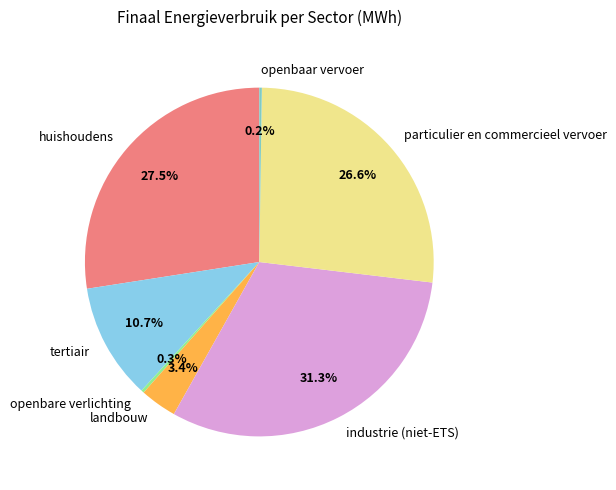

Approximately how many times larger is the value at tertiair compared to huishoudens?

0.4